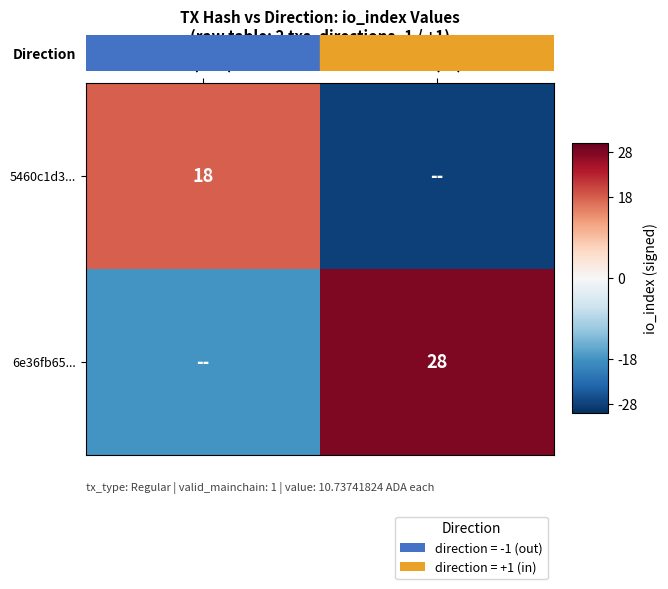

Is the value of 5460c1d3... at -1 (out) greater than the value of 6e36fb65... at +1 (in)?

No